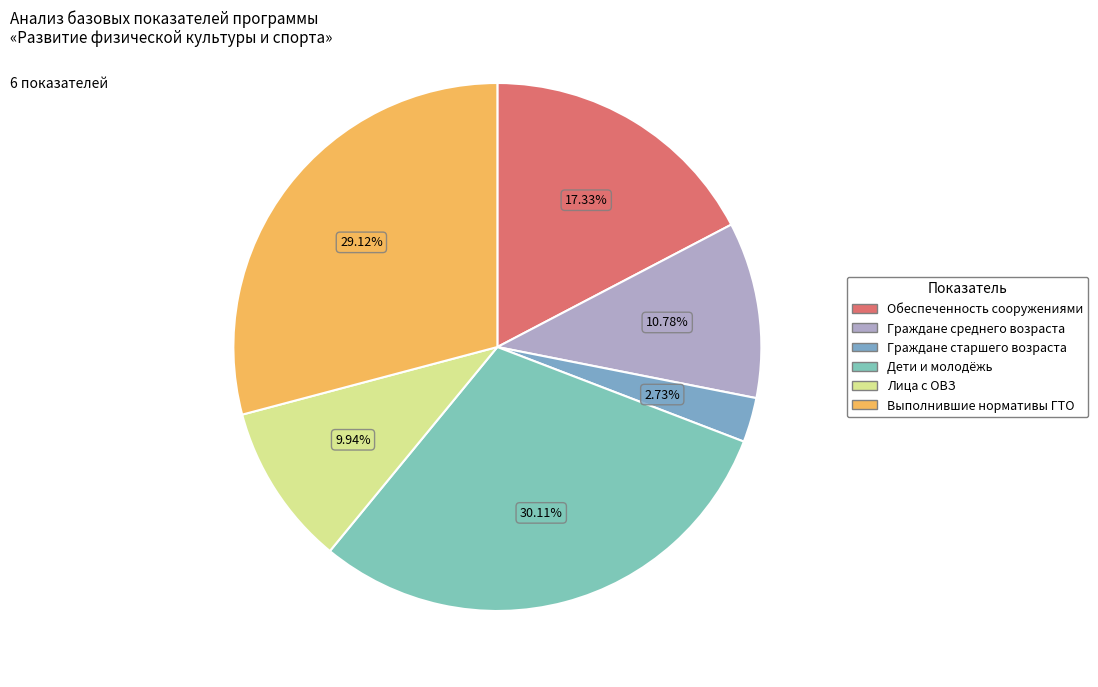

How many slices are in this pie chart?

6